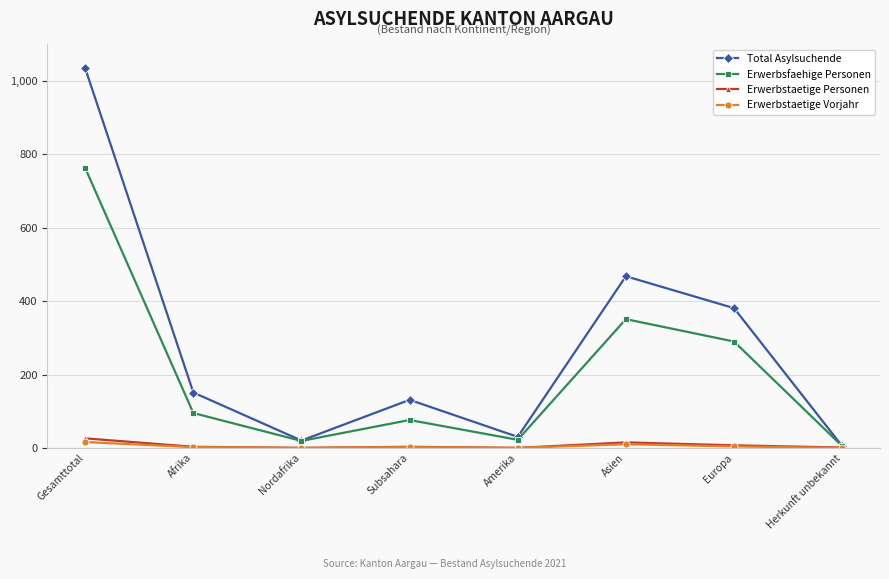

What is the label of the 8th point from the right?

Gesamttotal